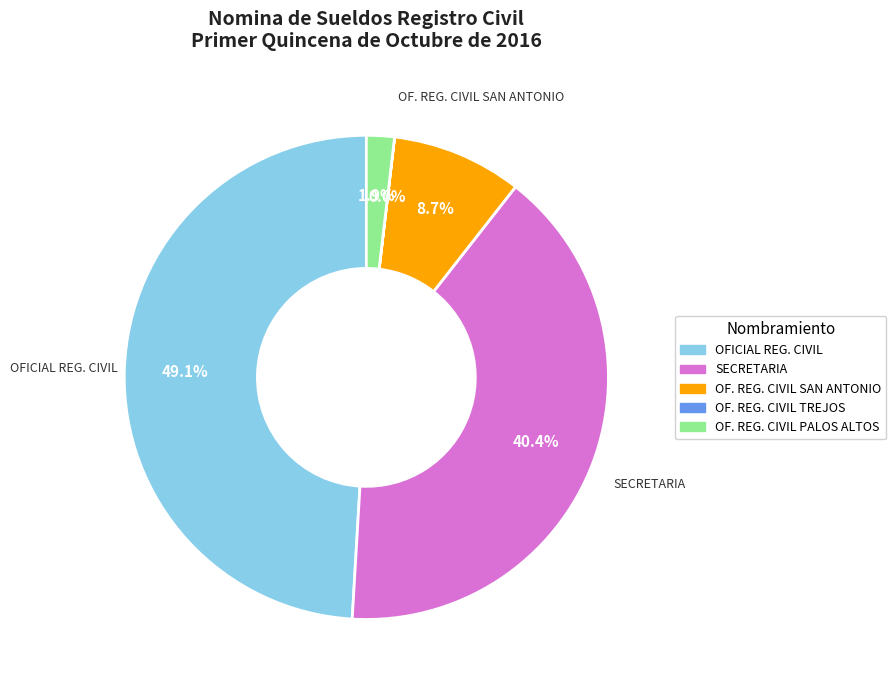

Which category has the biggest portion of the pie?

OFICIAL REG. CIVIL